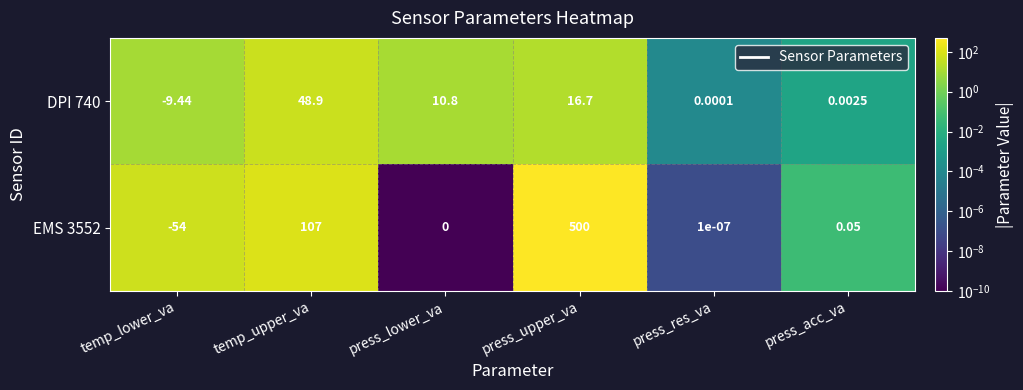

Rank the categories by EMS 3552 value from highest to lowest.

press_upper_va, temp_upper_va, press_acc_va, press_res_va, press_lower_va, temp_lower_va